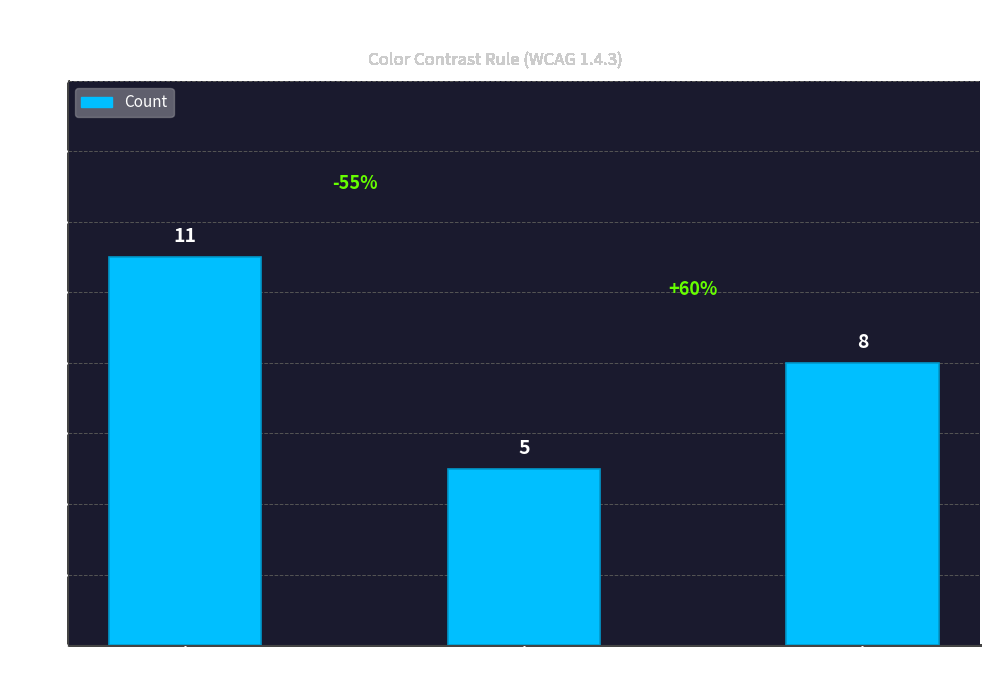

The chart shows a value of 7 at Violation. True or false?

False